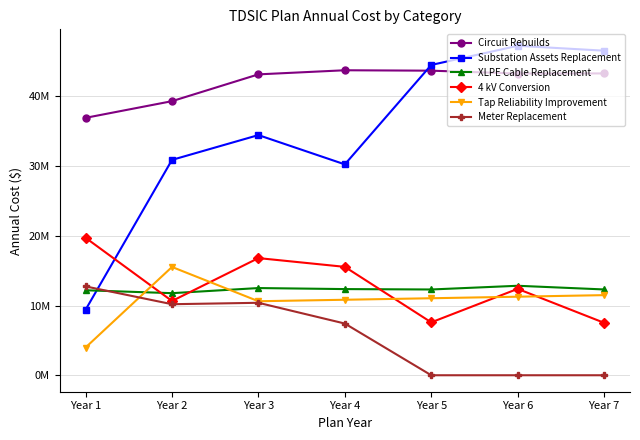

At which label is Meter Replacement closest to 6368322?

Year 4